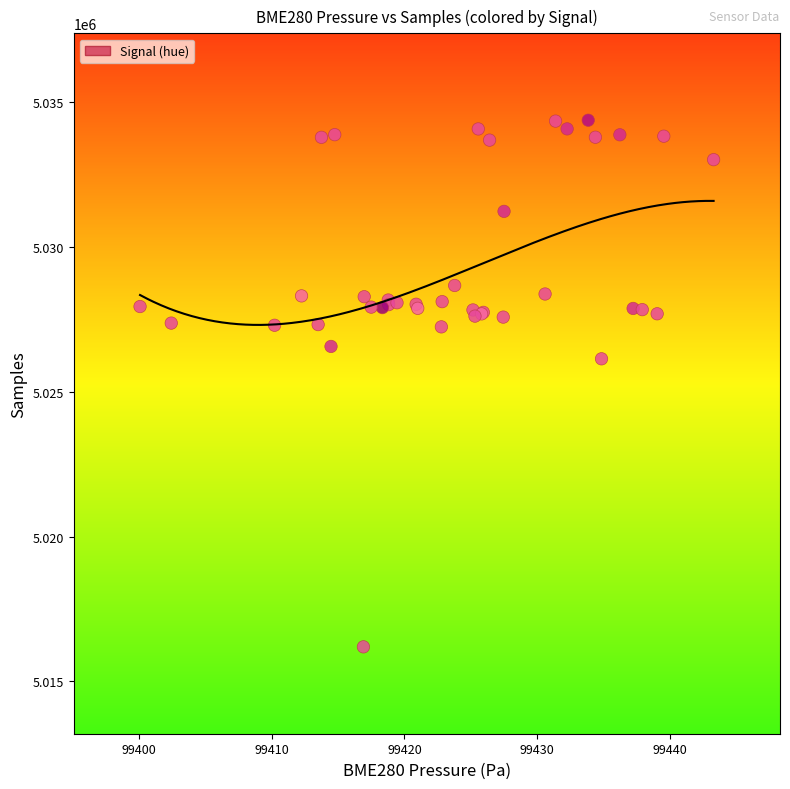

What Y value in the scatter plot is closest to 5025284?

5026138